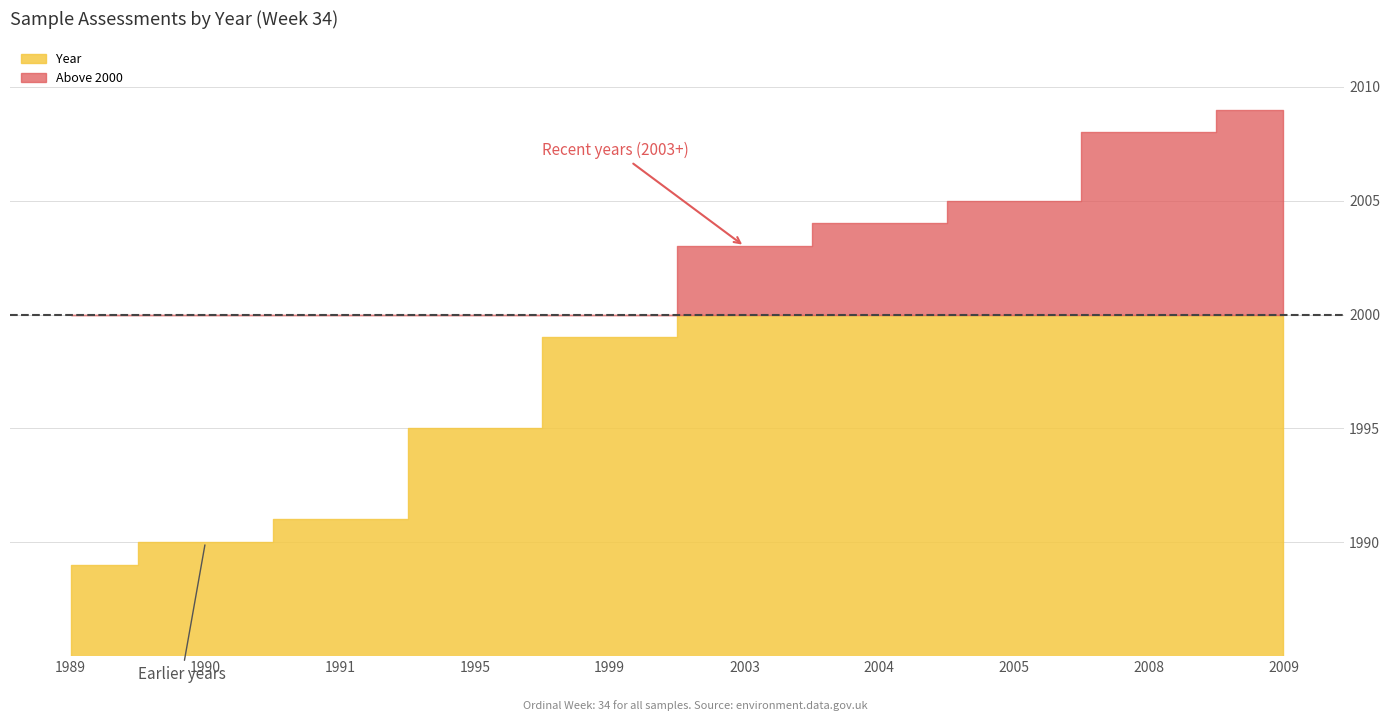

What is the difference between the values at 2009 and 2008?

1